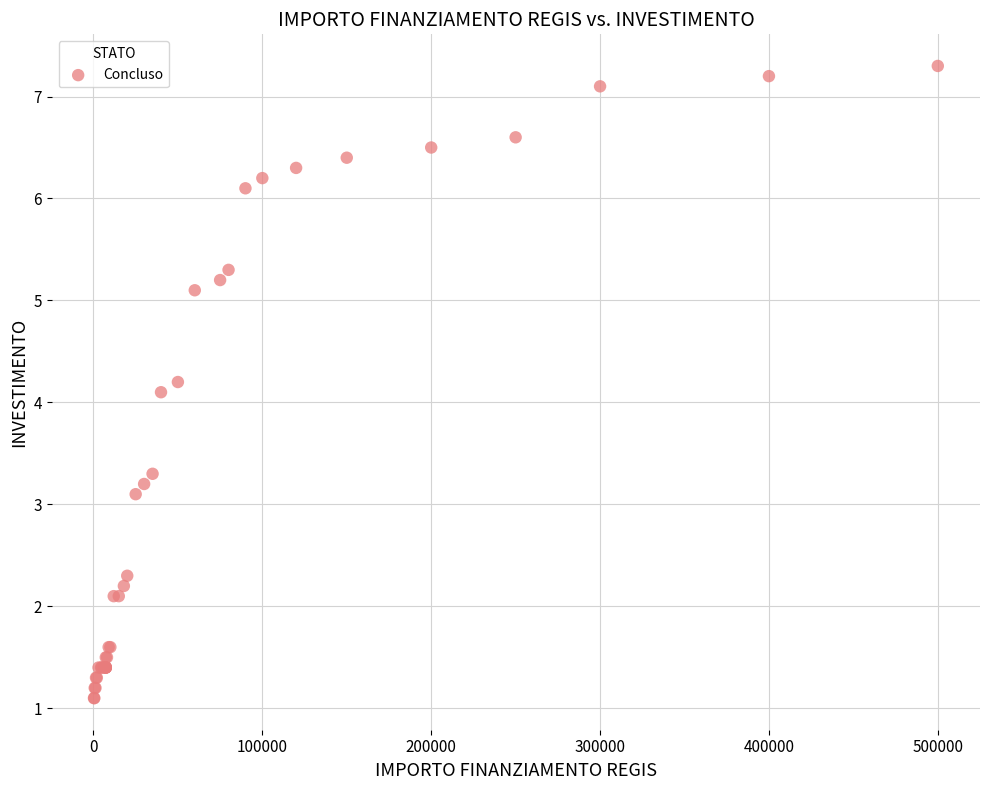

What Y value in the scatter plot is closest to 4?

4.1